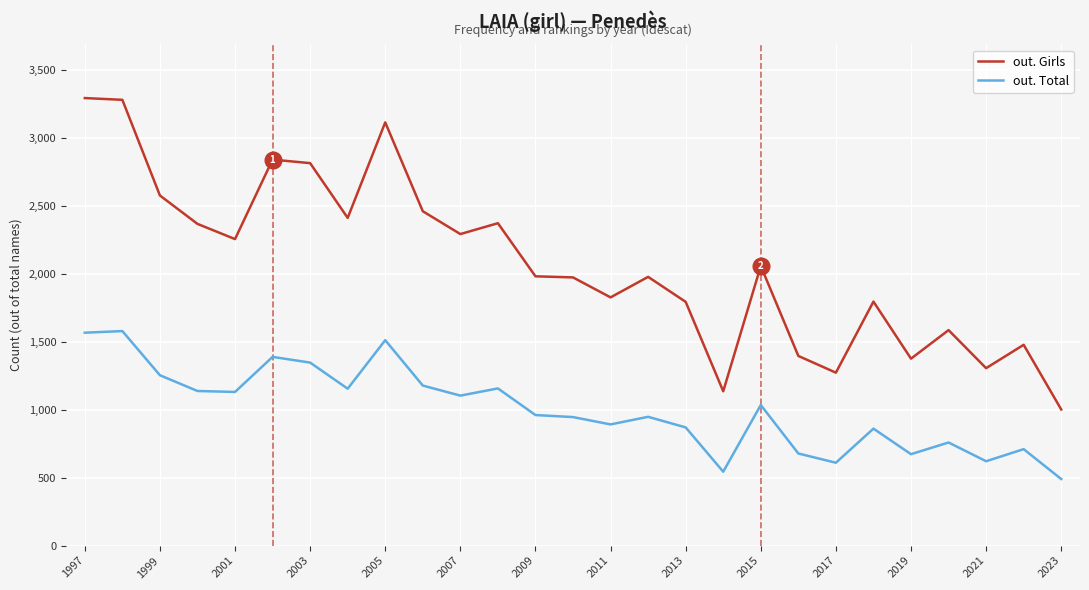

What is the maximum value shown in the chart?

3294